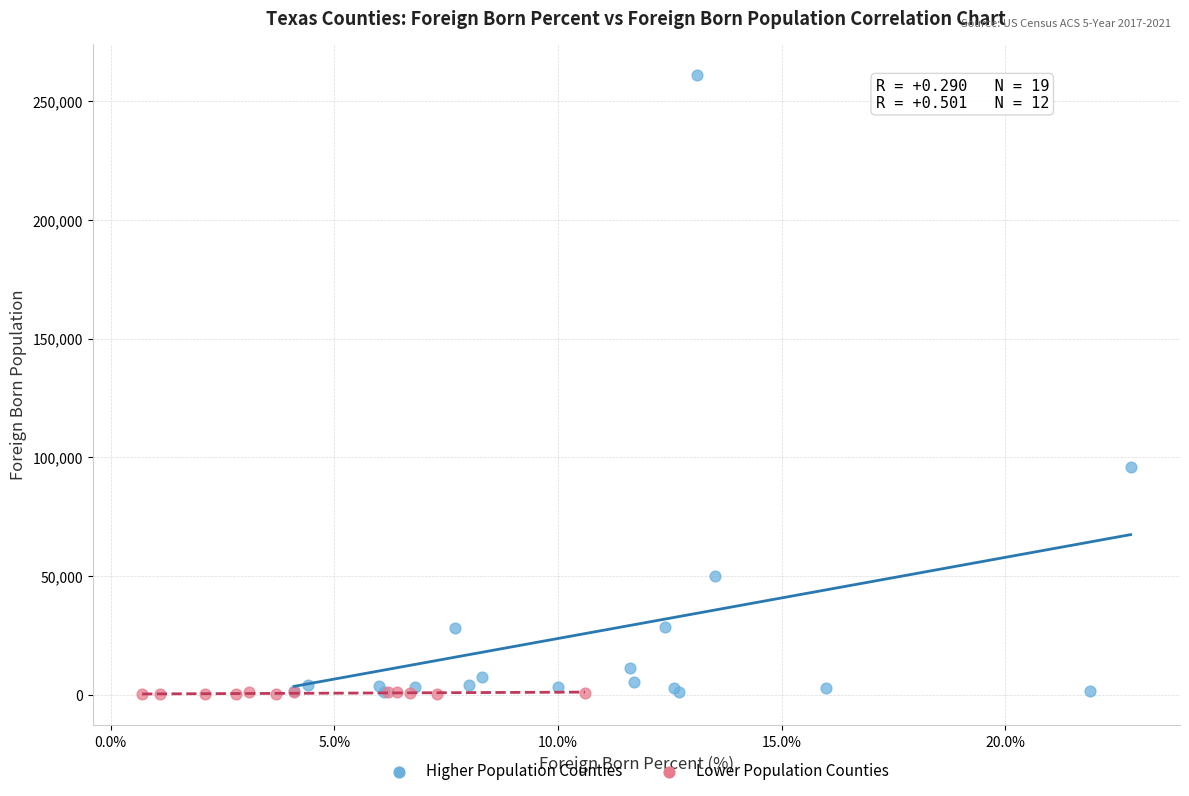

Which series reaches the maximum Y coordinate?

Higher Population Counties